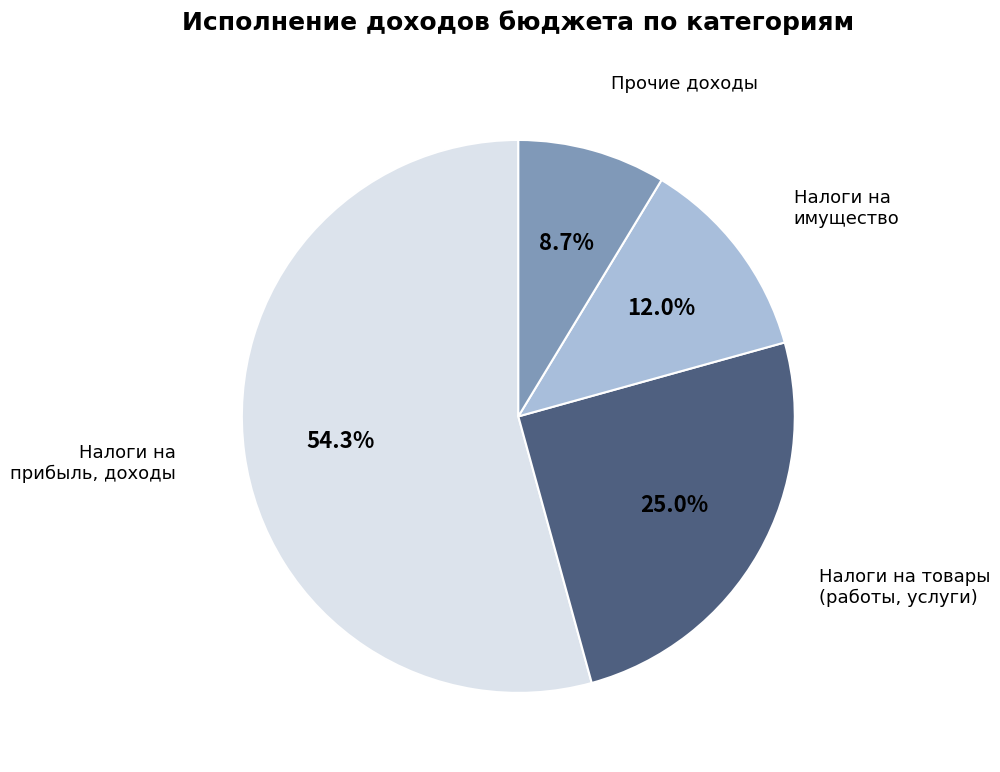

Which category has the biggest portion of the pie?

Налоги на прибыль, доходы